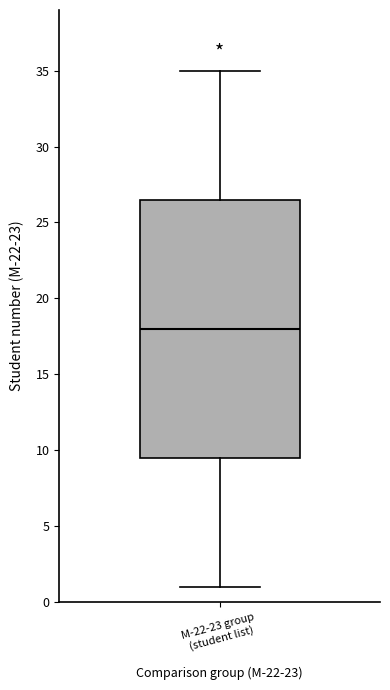

Read this box plot against the y-axis: the position of the median line, the range covered by the box, and the ends of both whiskers. The values are not printed on the chart, so give them approximately, as read against the axis.

median 18.0, box 9.5 to 26.5, whiskers 1.0 to 35.0